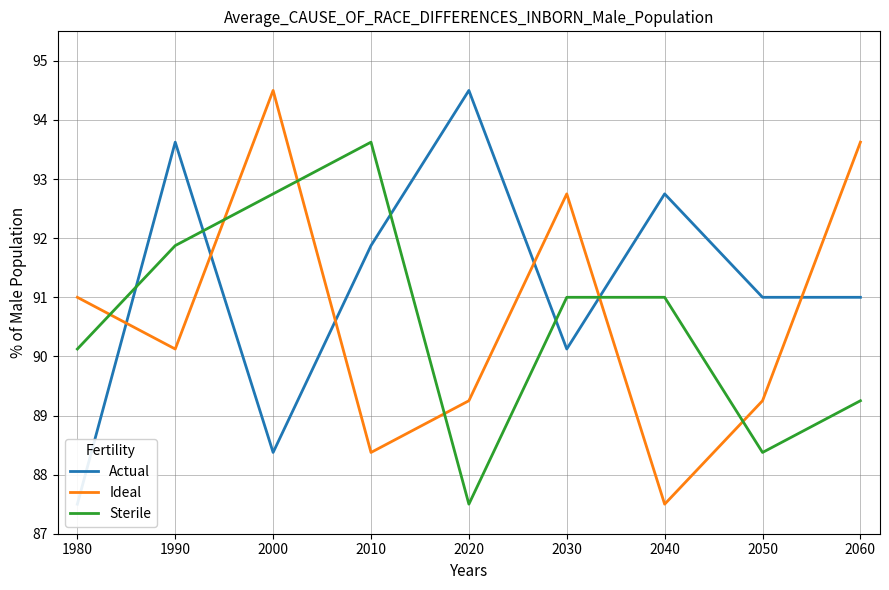

The Sterile series shows 91.0 at 2040. True or false?

True